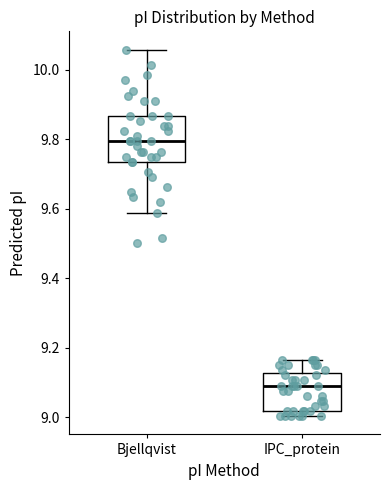

Reading left to right, transcribe this box plot: for each box, give where its median line is, the range the box spans, and where its two whiskers end, as read against the y-axis. The values are not printed on the chart, so give them approximately, as read against the axis.

Bjellqvist: median 9.80, box 9.74 to 9.86, whiskers 9.58 to 10.06
IPC_protein: median 9.10, box 9.02 to 9.12, whiskers 9.00 to 9.16